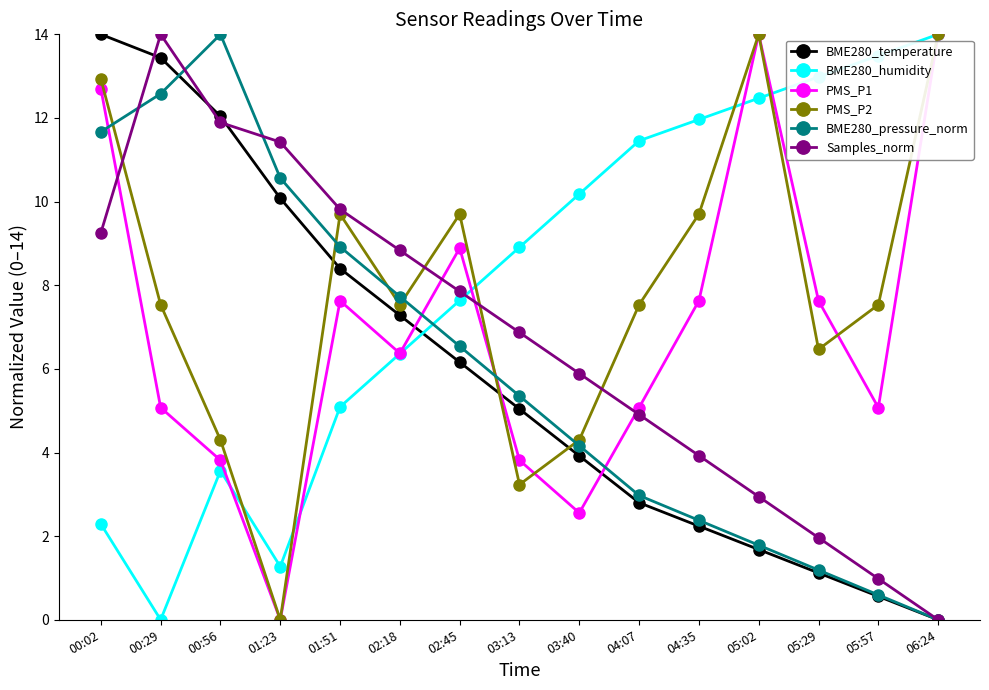

What is the value of the BME280_humidity point at the 15th from the left?

14.0